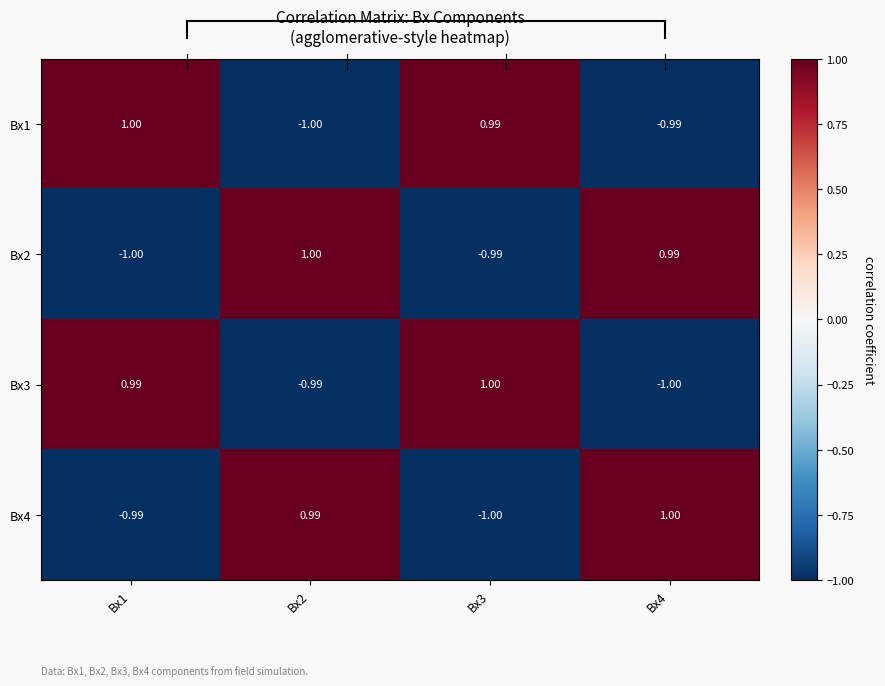

What is the greatest value displayed?

1.0